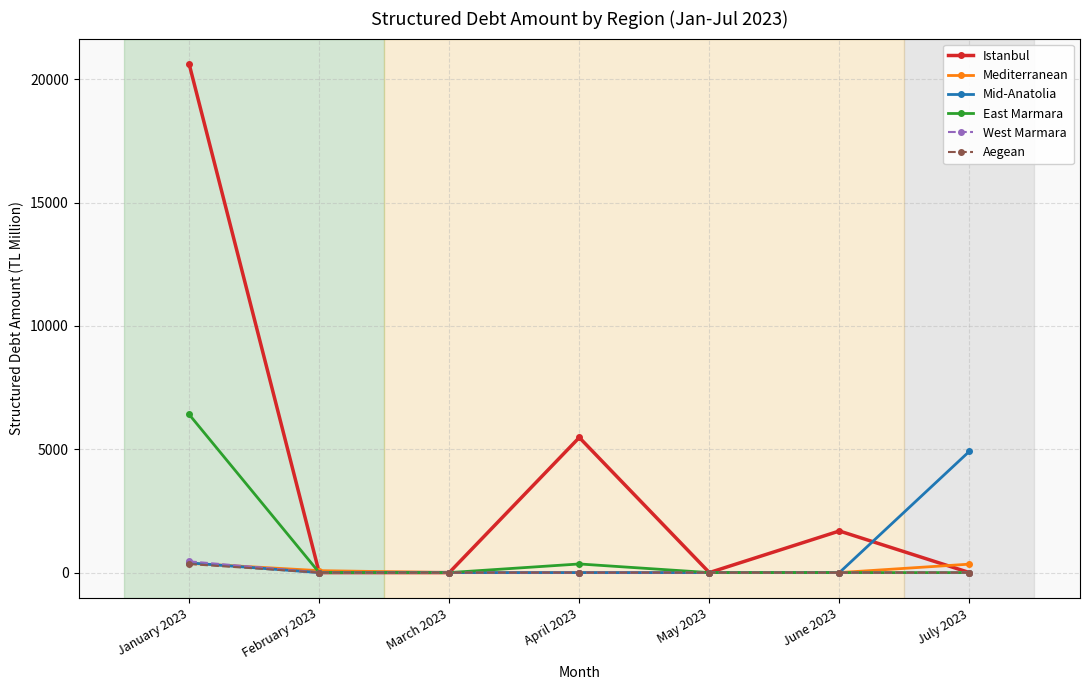

Is it true that East Marmara equals 0.0 at May 2023?

True